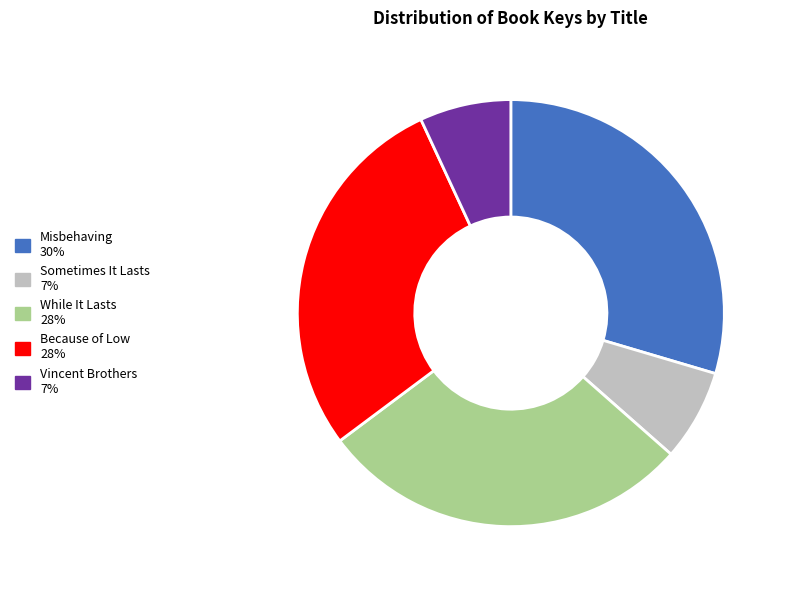

Does Sometimes It Lasts account for over 50% of the chart?

No